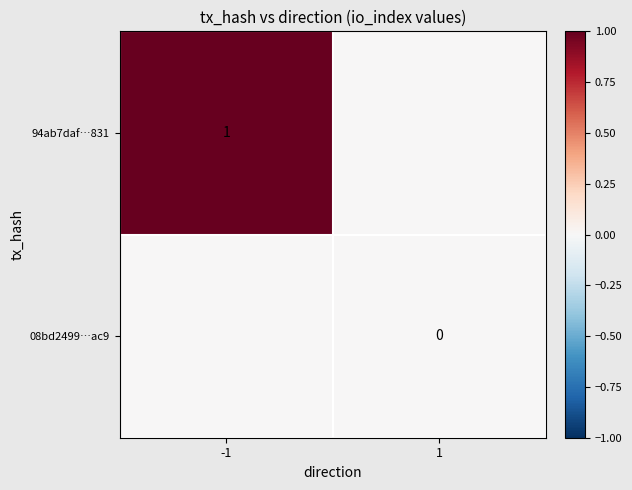

Which category has the highest value across all series?

-1